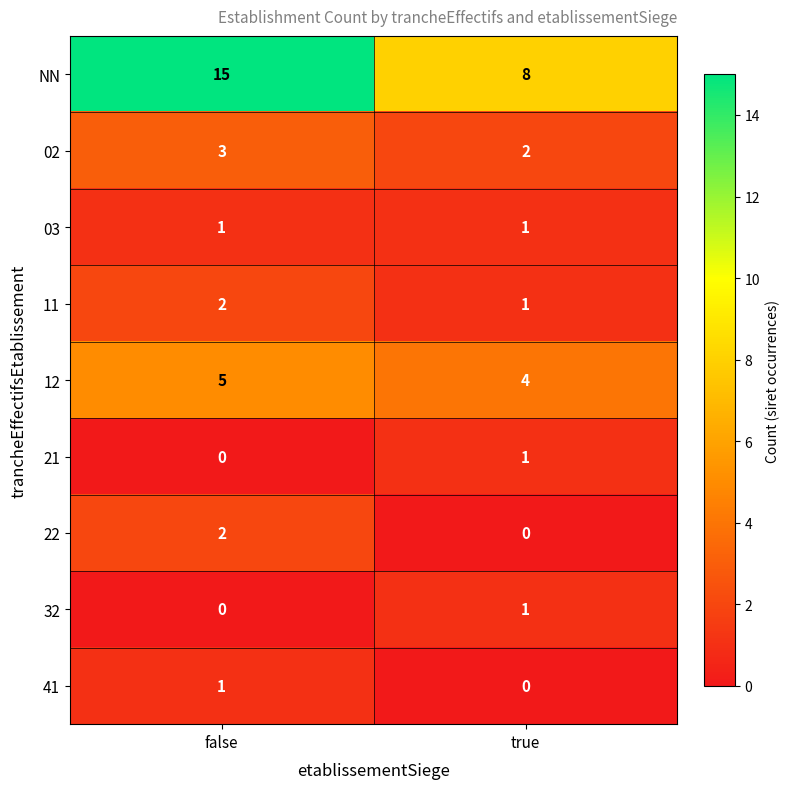

Rank the categories by 12 value from highest to lowest.

false, true